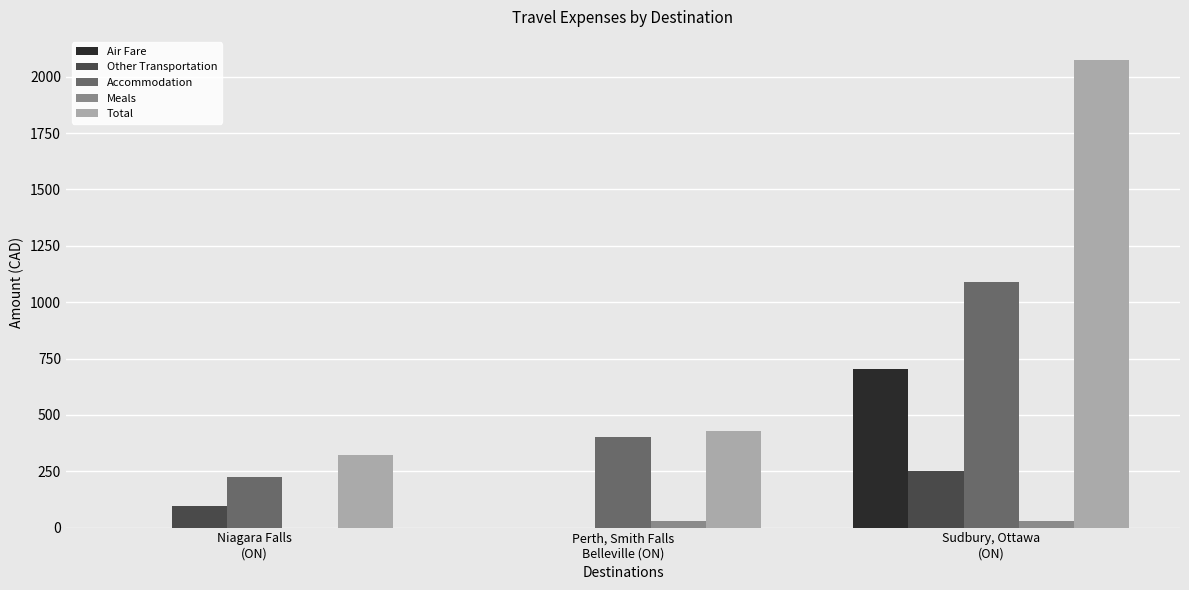

What is the spread (max minus min) of values at Sudbury, Ottawa
(ON)?

2041.8